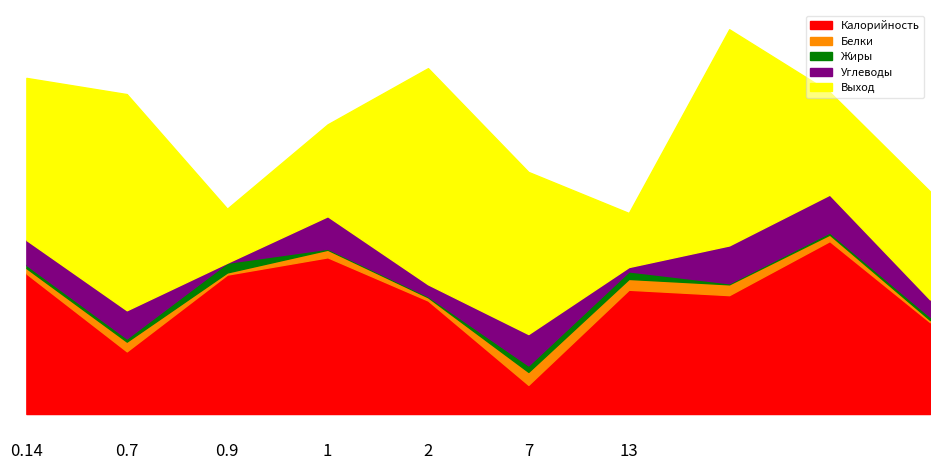

Reading left to right, what are all the values shown in this chart?

Калорийность: Каша пшённая молочная=130	Чай=58	Бутерброд с маслом=129	Салат из красной свеклы=145	Суп вермишелевый на к/б=105	Плов=27	Гуляш=115	Компот=110	хлеб=160	Йогурт=85
Белки: Каша пшённая молочная=5	Чай=9	Бутерброд с маслом=2	Салат из красной свеклы=7	Суп вермишелевый на к/б=3	Плов=12	Гуляш=10	Компот=10	хлеб=6	Йогурт=2
Жиры: Каша пшённая молочная=3	Чай=3	Бутерброд с маслом=9	Салат из красной свеклы=1	Суп вермишелевый на к/б=1	Плов=6	Гуляш=7	Компот=1	хлеб=2	Йогурт=3
Углеводы: Каша пшённая молочная=23	Чай=26	Бутерброд с маслом=0	Салат из красной свеклы=30	Суп вермишелевый на к/б=11	Плов=29	Гуляш=4	Компот=35	хлеб=35	Йогурт=16
Выход: Каша пшённая молочная=150	Чай=200	Бутерброд с маслом=50	Салат из красной свеклы=85	Суп вермишелевый на к/б=200	Плов=150	Гуляш=50	Компот=200	хлеб=95	Йогурт=100